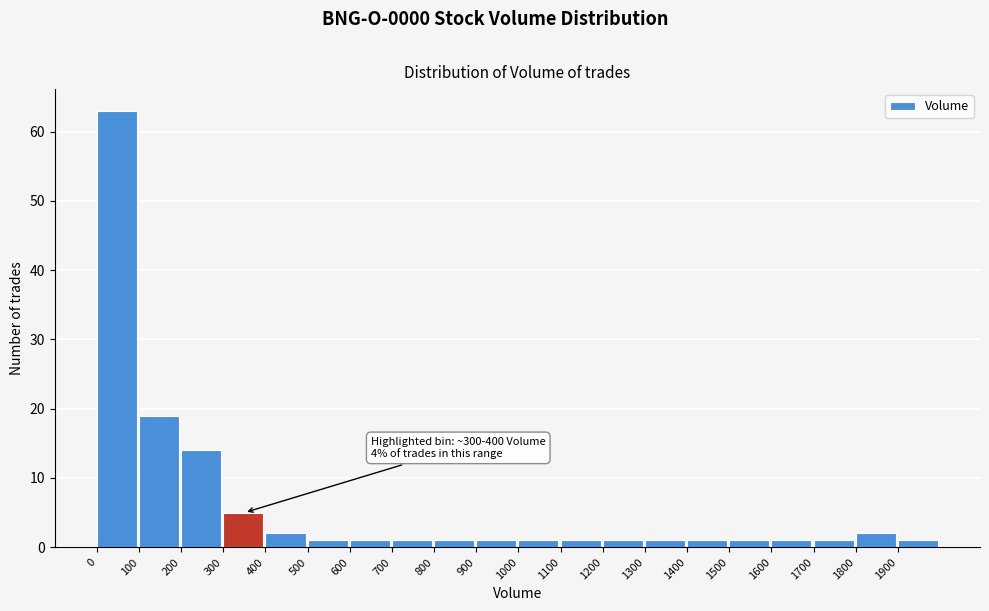

Which range on the x-axis has the tallest bar?

0 to 100